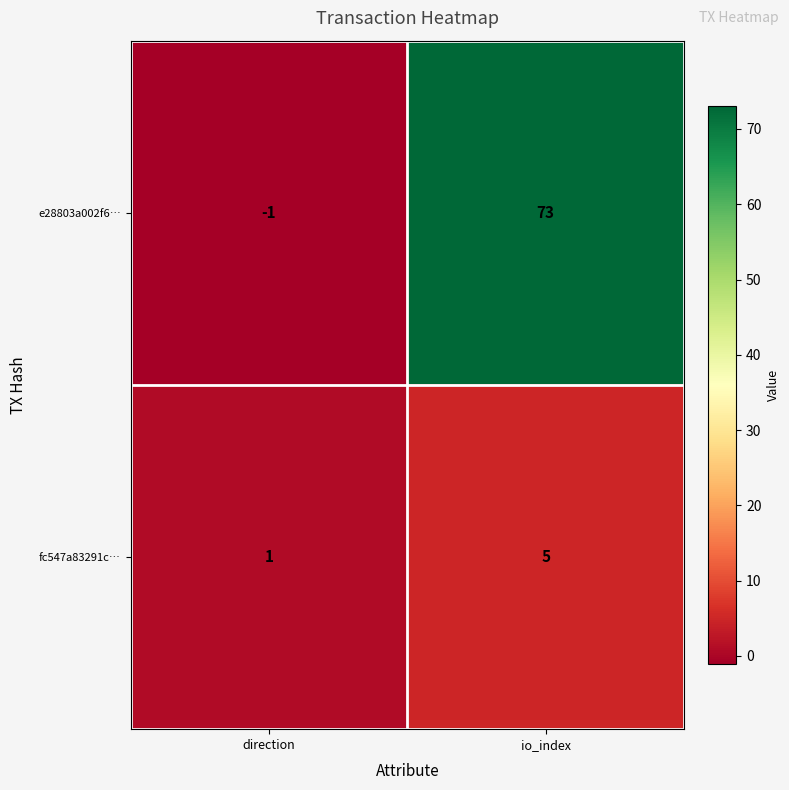

At which category is the sum across all series the highest?

io_index